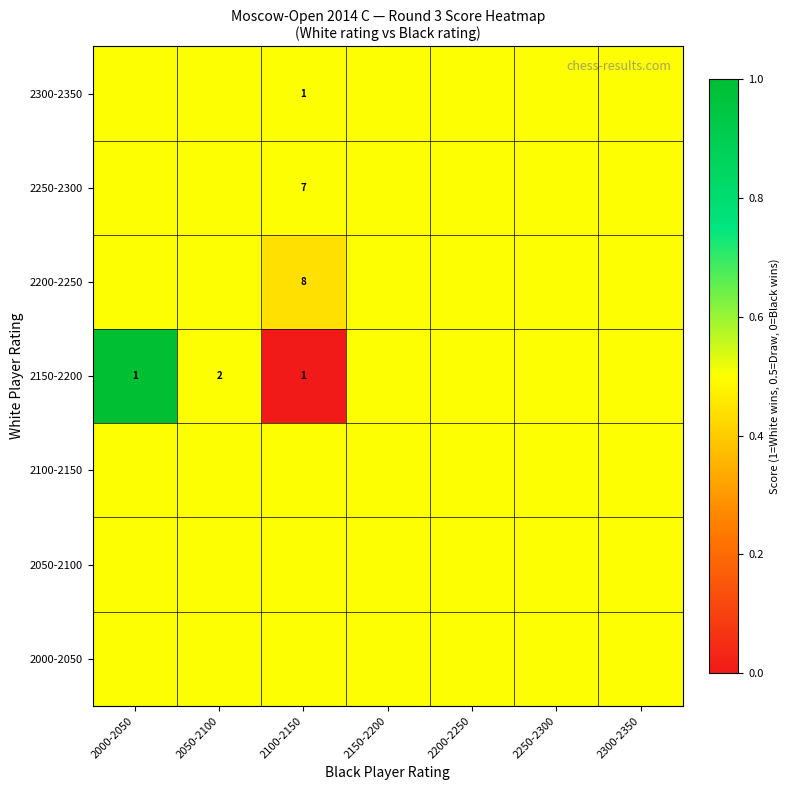

What is the sum of the 2150-2200 values at 2100-2150 and 2000-2050?

2.0